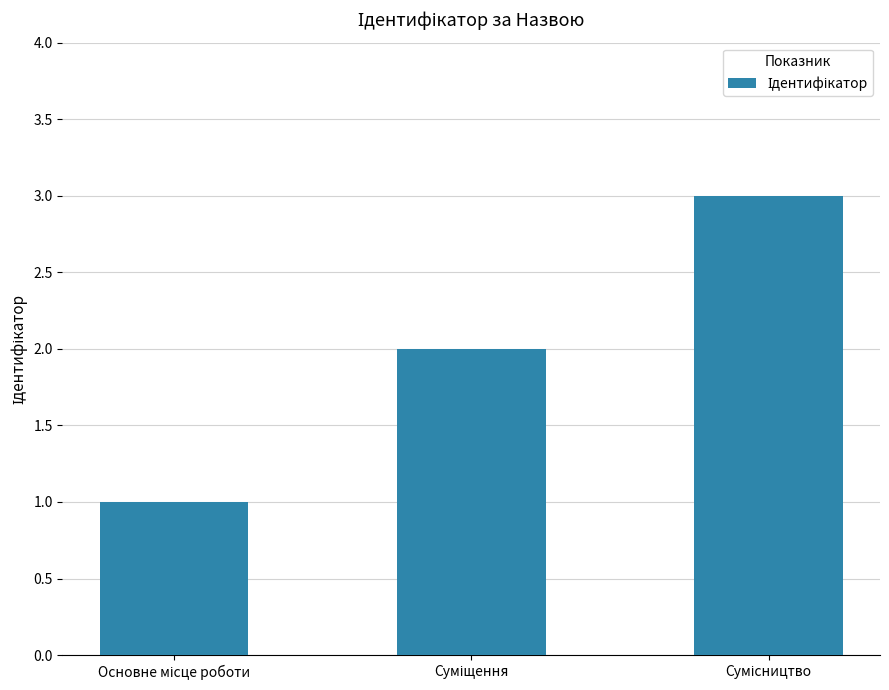

What is the sum of all values?

6